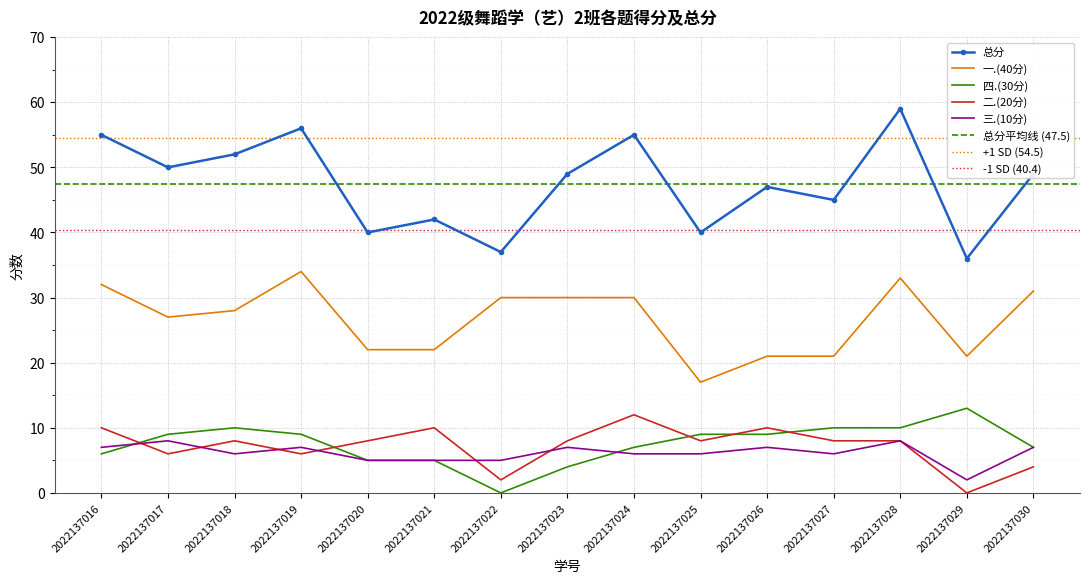

Which label corresponds to the largest value in the chart?

2022137028